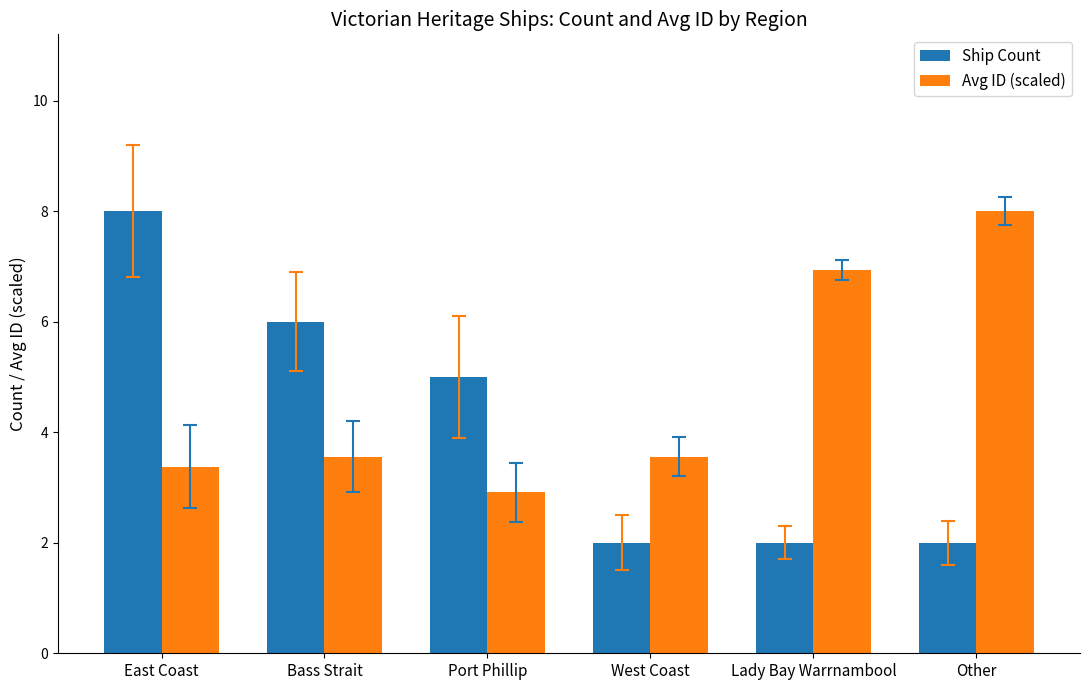

What is the difference between the Avg ID (scaled) values at Other and Port Phillip?

5.1